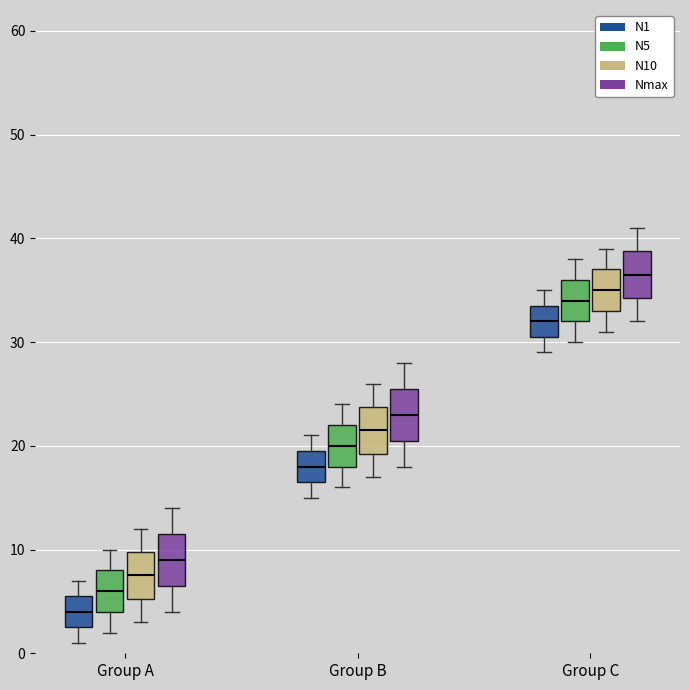

Reading left to right, transcribe this box plot: for each box, give where its median line is, the range the box spans, and where its two whiskers end, as read against the y-axis. The values are not printed on the chart, so give them approximately, as read against the axis.

Group A (N1): median 4, box 3 to 6, whiskers 1 to 7
Group A (N5): median 6, box 4 to 8, whiskers 2 to 10
Group A (N10): median 8, box 5 to 10, whiskers 3 to 12
Group A (Nmax): median 9, box 7 to 12, whiskers 4 to 14
Group B (N1): median 18, box 17 to 20, whiskers 15 to 21
Group B (N5): median 20, box 18 to 22, whiskers 16 to 24
Group B (N10): median 22, box 19 to 24, whiskers 17 to 26
Group B (Nmax): median 23, box 21 to 26, whiskers 18 to 28
Group C (N1): median 32, box 31 to 34, whiskers 29 to 35
Group C (N5): median 34, box 32 to 36, whiskers 30 to 38
Group C (N10): median 35, box 33 to 37, whiskers 31 to 39
Group C (Nmax): median 37, box 34 to 39, whiskers 32 to 41